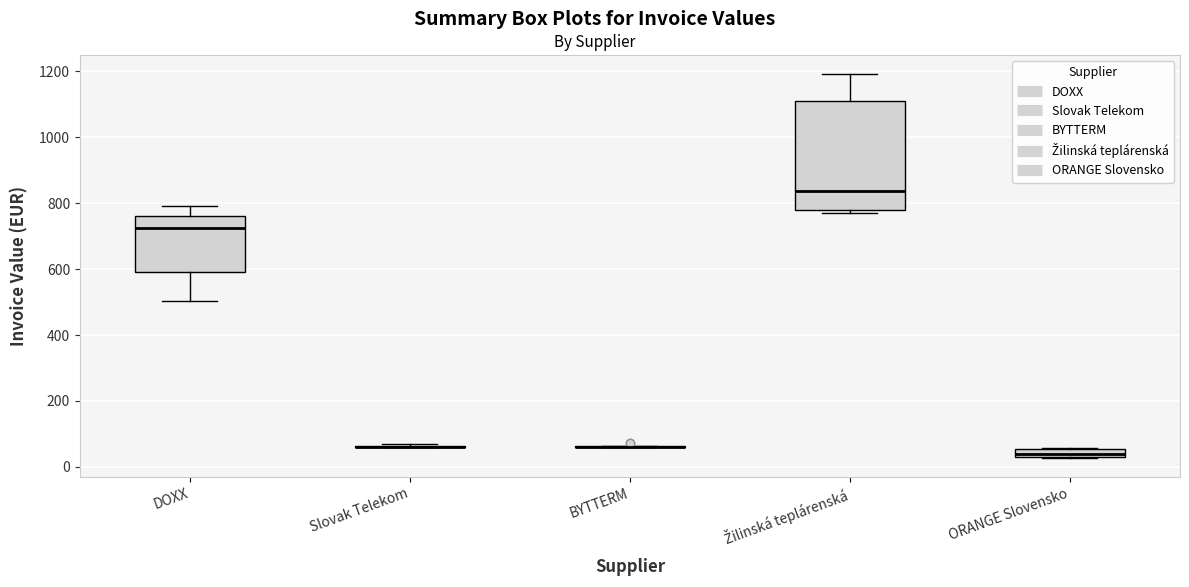

Where does the upper whisker of the box for Žilinská teplárenská end on the y-axis? The values are not printed on the chart, so give them approximately, as read against the axis.

1200